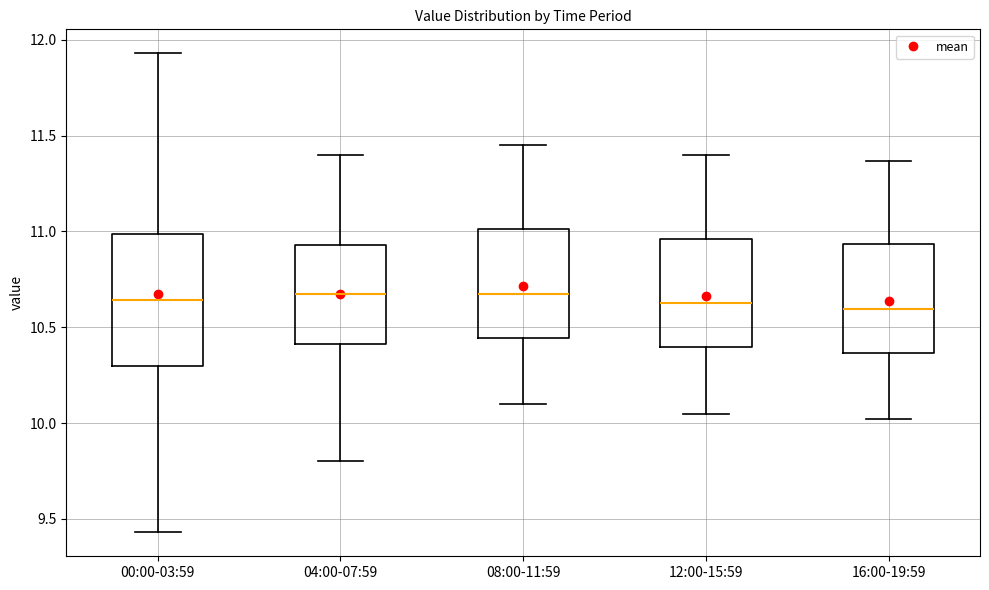

Reading left to right, transcribe this box plot: for each box, give where its median line is, the range the box spans, and where its two whiskers end, as read against the y-axis. The values are not printed on the chart, so give them approximately, as read against the axis.

00:00-03:59: median 10.65, box 10.30 to 11.00, whiskers 9.45 to 11.95
04:00-07:59: median 10.70, box 10.40 to 10.95, whiskers 9.80 to 11.40
08:00-11:59: median 10.70, box 10.45 to 11.00, whiskers 10.10 to 11.45
12:00-15:59: median 10.65, box 10.40 to 10.95, whiskers 10.05 to 11.40
16:00-19:59: median 10.60, box 10.35 to 10.95, whiskers 10.00 to 11.35